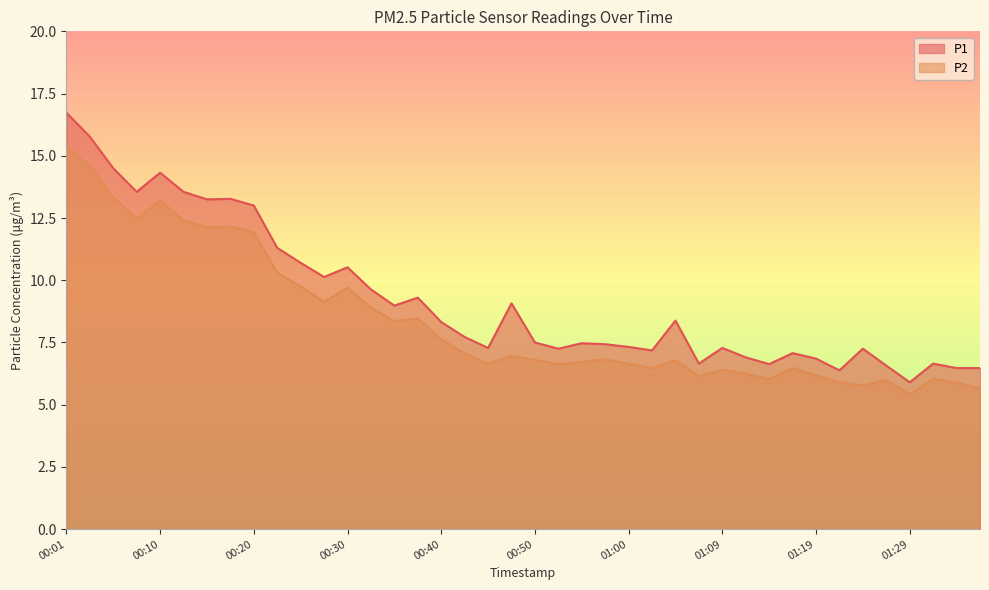

How many values in the P1 series exceed 7?

30